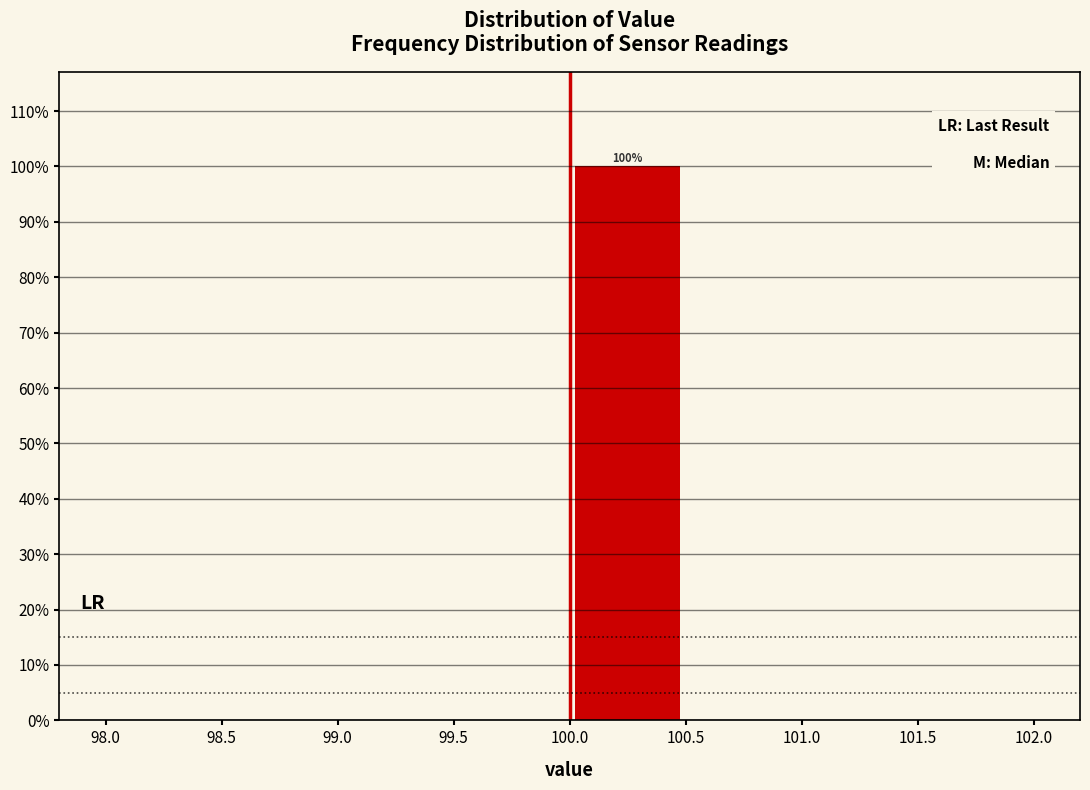

Which range on the x-axis has the tallest bar?

100.0 to 100.5